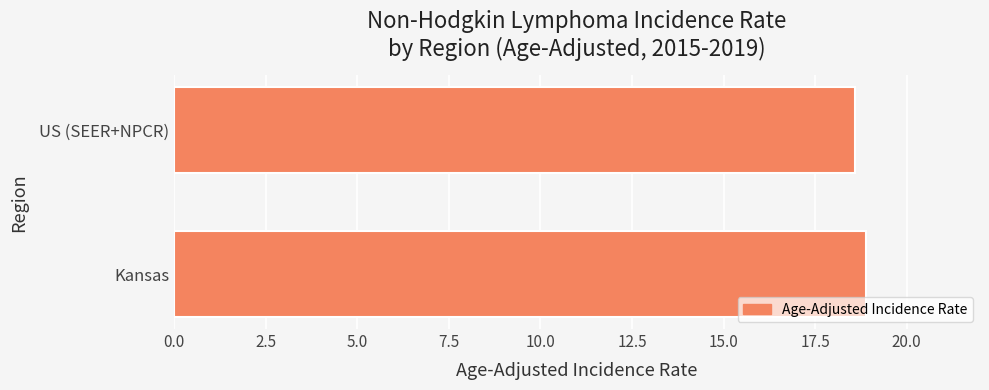

Is it true that the value at Kansas is 24.6?

False